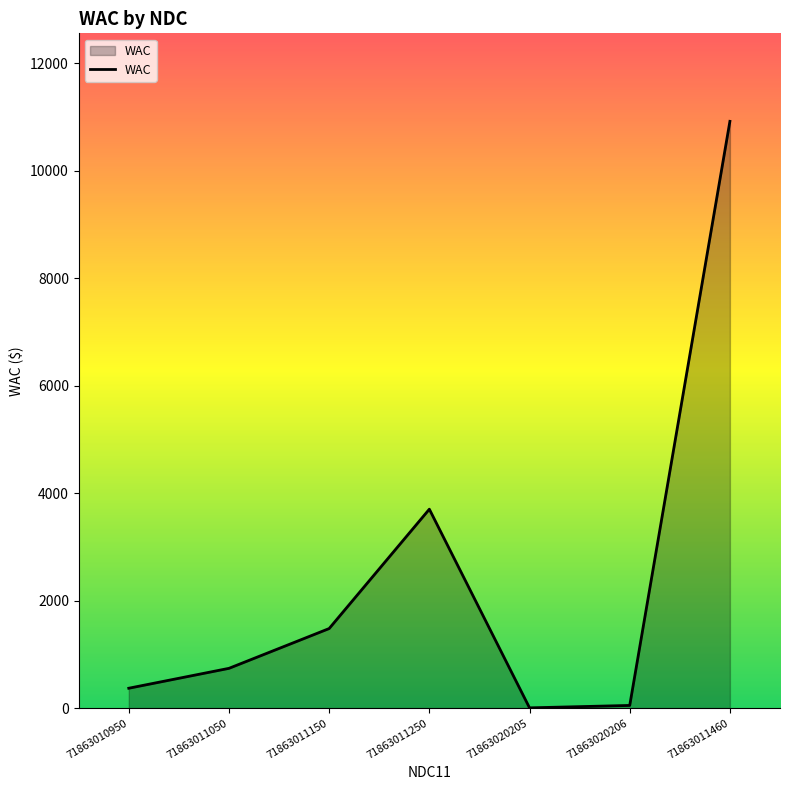

What position from the right is 71863011250?

4